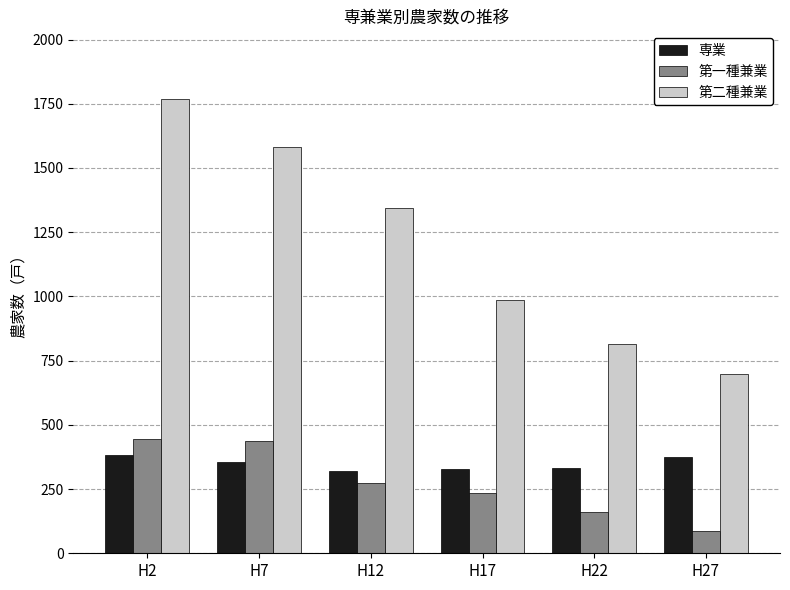

Which series has the largest range (max minus min)?

第二種兼業